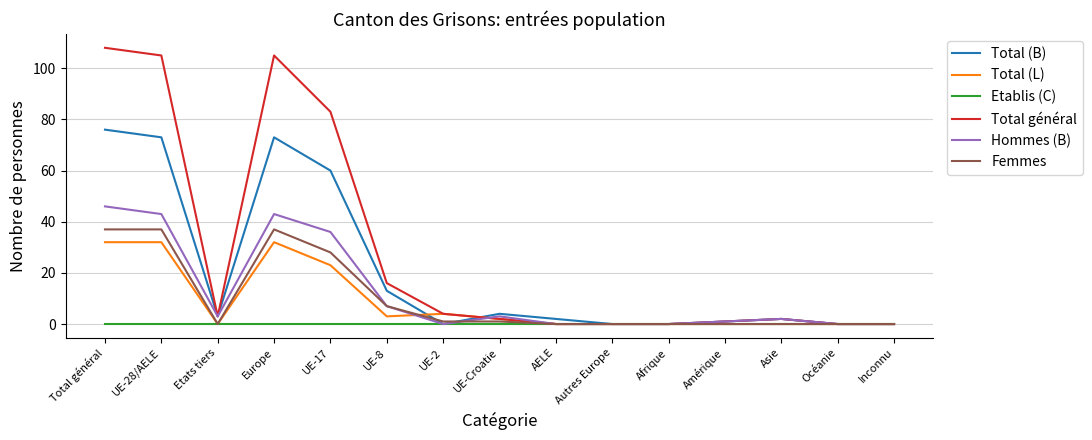

What is the sum of all Total (L) values?

128